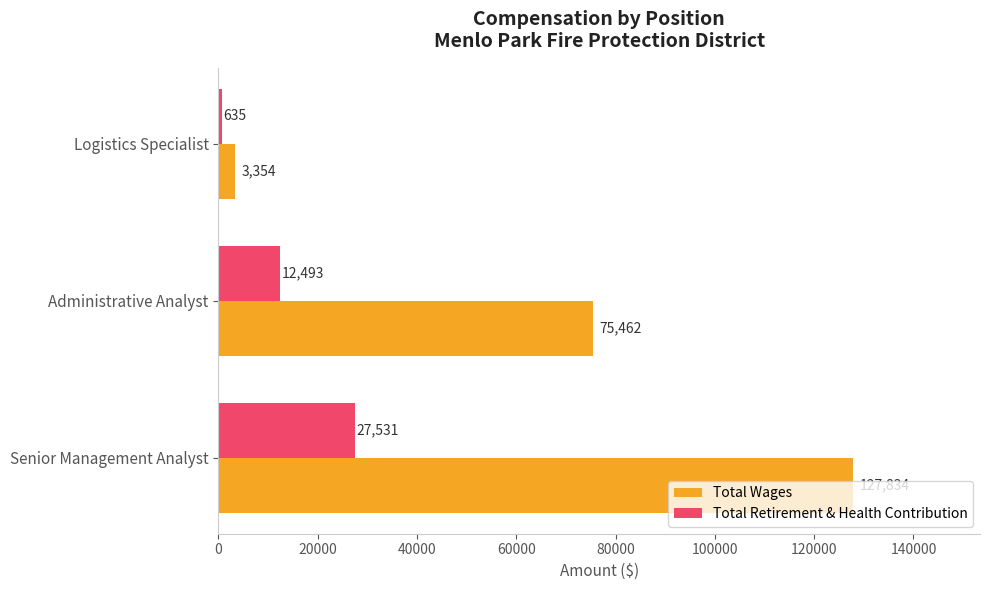

What is the total value across all series at Logistics Specialist?

3989